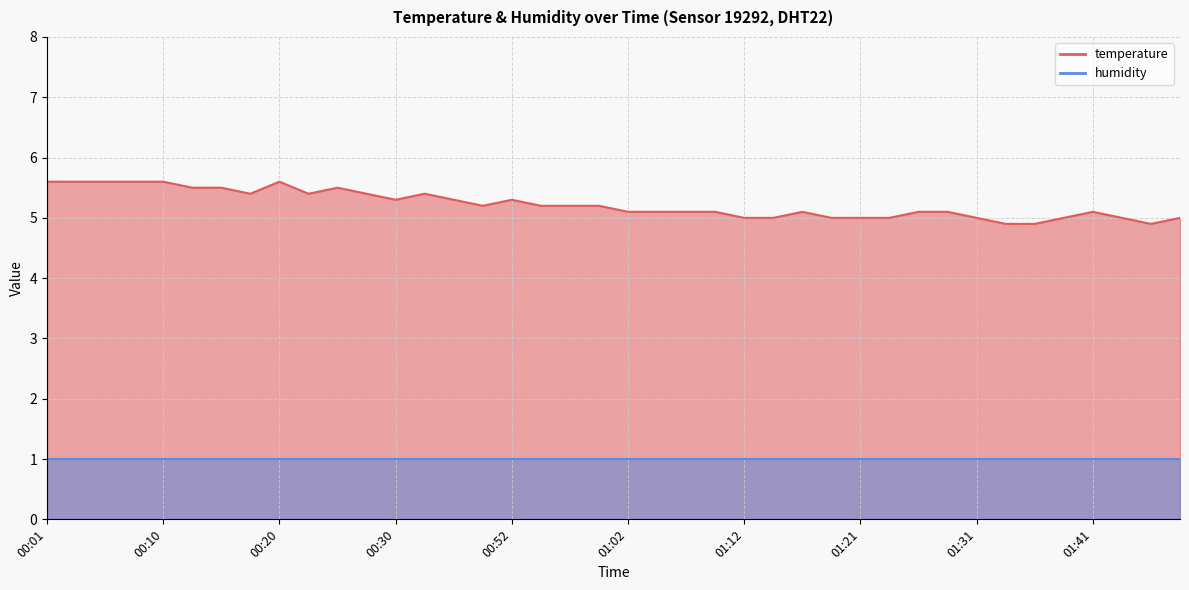

At which category does the data reach its first local peak?

00:20